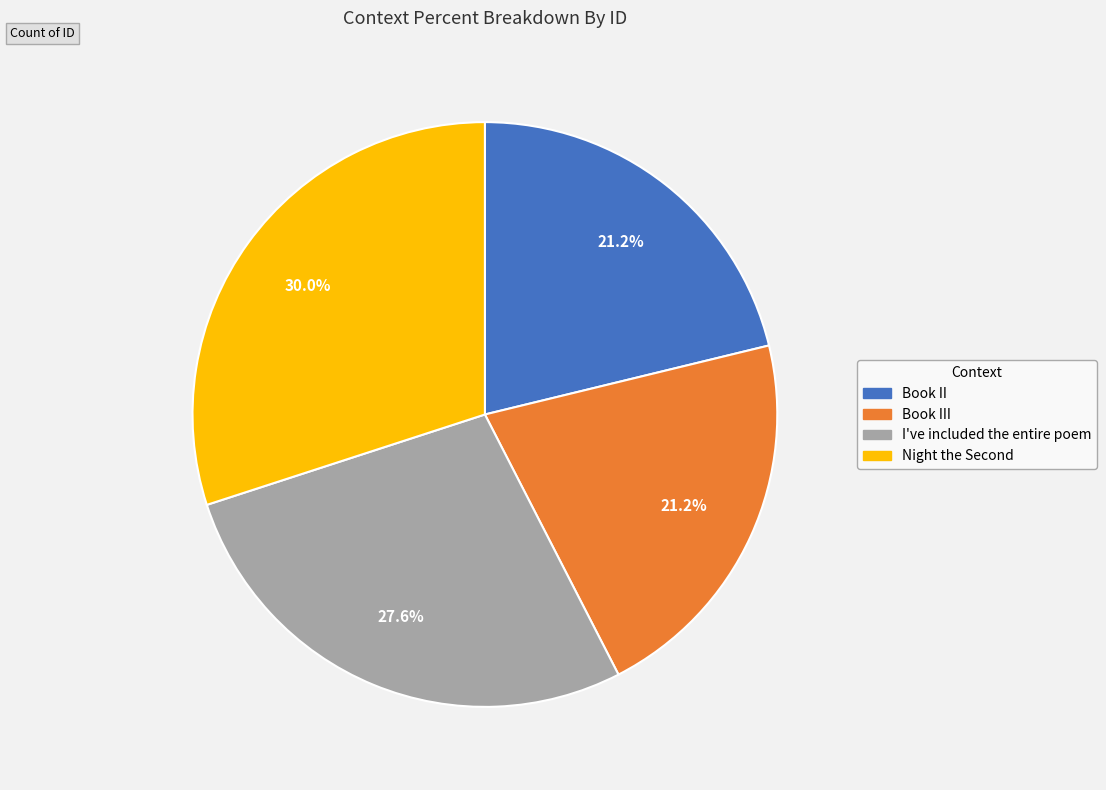

Is there any slice that represents more than half of the pie?

No